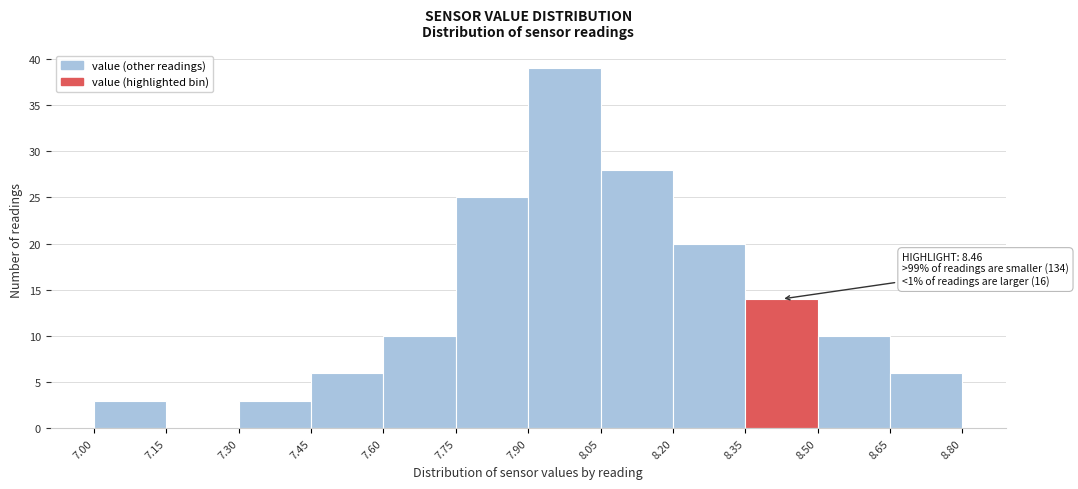

Which range on the x-axis has the tallest bar?

7.90 to 8.05